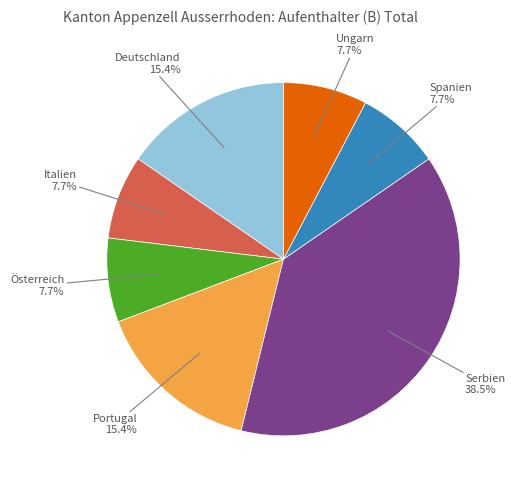

Does Serbien account for over 50% of the chart?

No